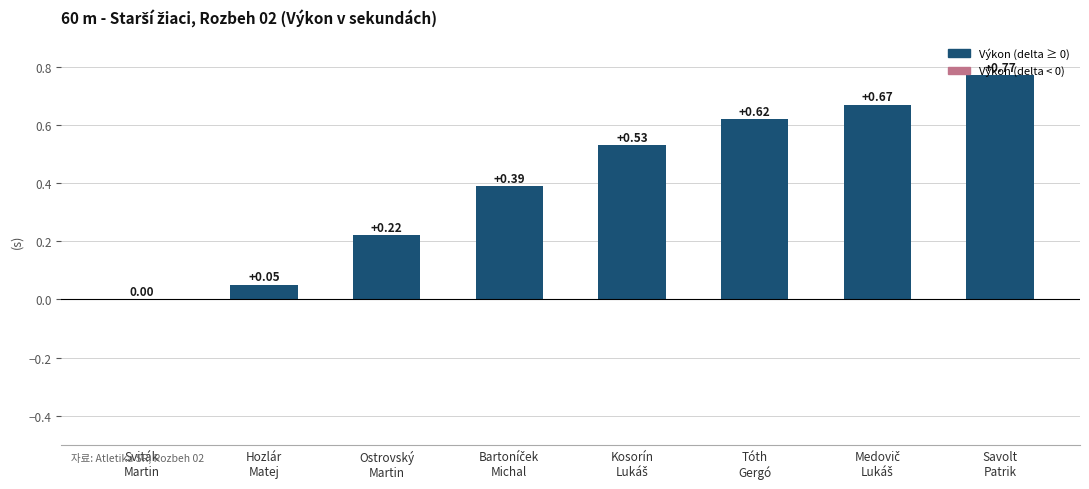

Where is the data nearest to the value 0?

Sviták
Martin